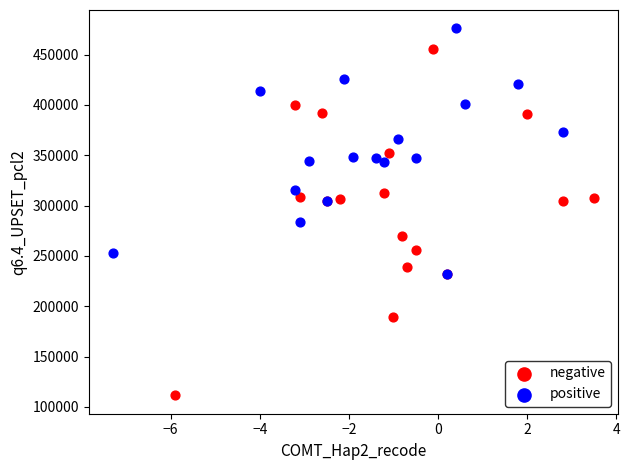

Which series contains the highest Y value?

positive